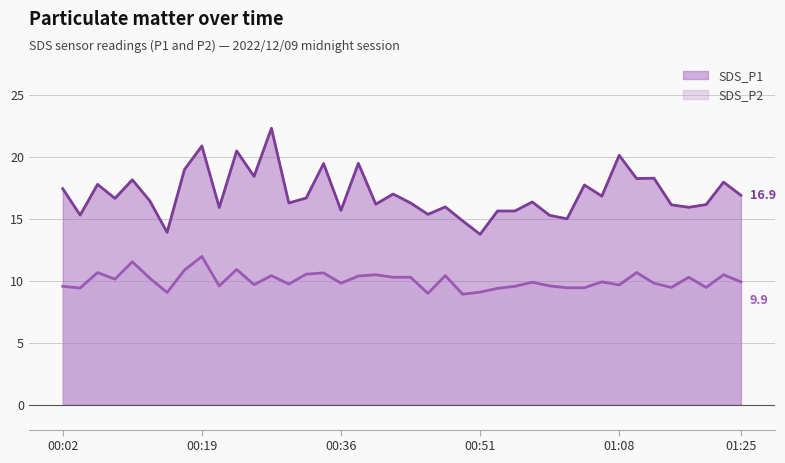

Is the value of SDS_P1 at 00:58 greater than the value of SDS_P2 at 01:15?

Yes